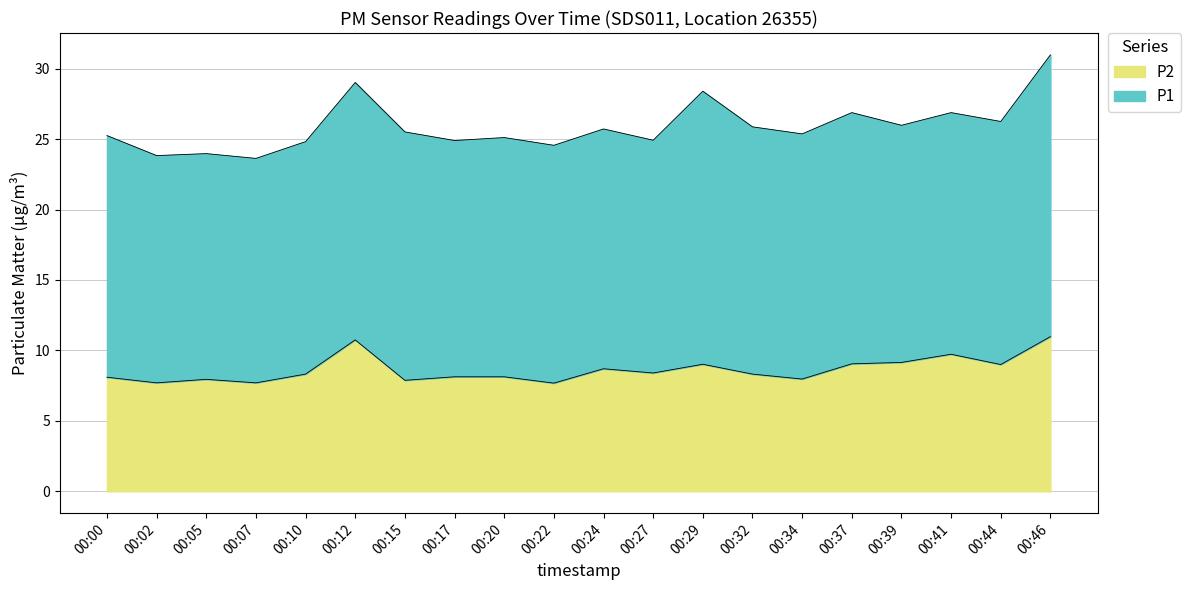

What is the average value?

8.6